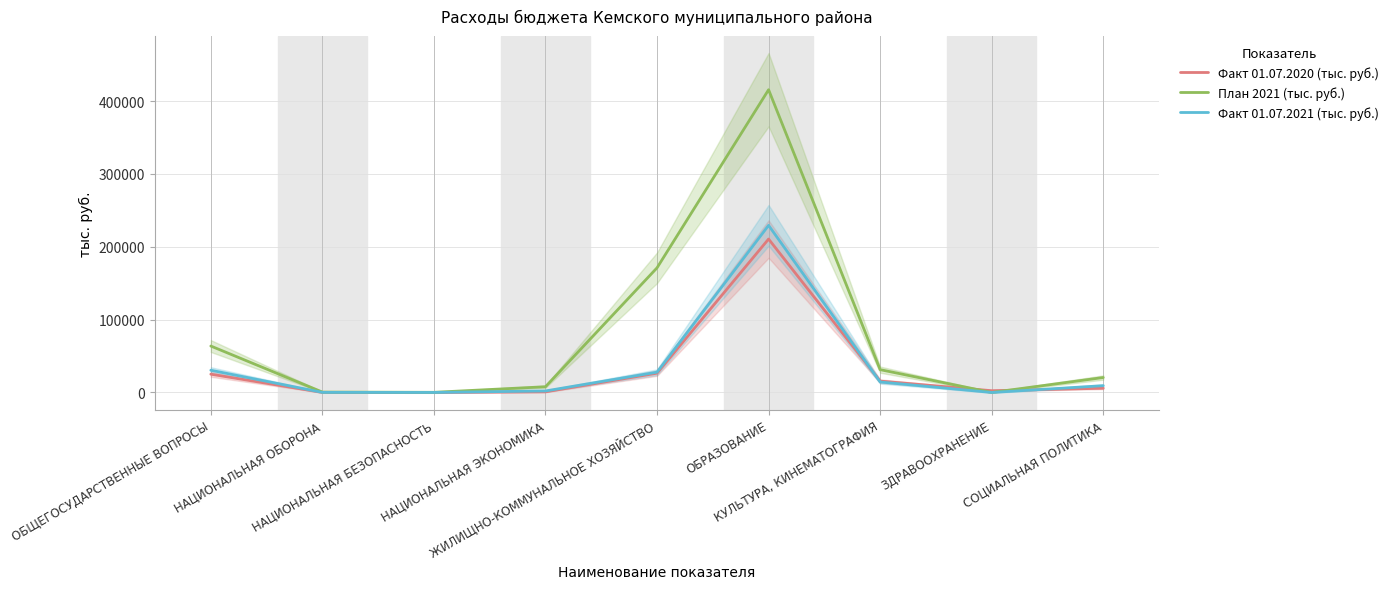

Reading left to right, transcribe all the data shown in this chart.

Факт 01.07.2020 (тыс. руб.): ОБЩЕГОСУДАРСТВЕННЫЕ ВОПРОСЫ=25094	НАЦИОНАЛЬНАЯ ОБОРОНА=111	НАЦИОНАЛЬНАЯ БЕЗОПАСНОСТЬ=0	НАЦИОНАЛЬНАЯ ЭКОНОМИКА=883	ЖИЛИЩНО-КОММУНАЛЬНОЕ ХОЗЯЙСТВО=26486	ОБРАЗОВАНИЕ=210666	КУЛЬТУРА, КИНЕМАТОГРАФИЯ=15609	ЗДРАВООХРАНЕНИЕ=2421	СОЦИАЛЬНАЯ ПОЛИТИКА=5818
План 2021 (тыс. руб.): ОБЩЕГОСУДАРСТВЕННЫЕ ВОПРОСЫ=63760	НАЦИОНАЛЬНАЯ ОБОРОНА=540	НАЦИОНАЛЬНАЯ БЕЗОПАСНОСТЬ=200	НАЦИОНАЛЬНАЯ ЭКОНОМИКА=7879	ЖИЛИЩНО-КОММУНАЛЬНОЕ ХОЗЯЙСТВО=171154	ОБРАЗОВАНИЕ=415705	КУЛЬТУРА, КИНЕМАТОГРАФИЯ=31332	ЗДРАВООХРАНЕНИЕ=0	СОЦИАЛЬНАЯ ПОЛИТИКА=20523
Факт 01.07.2021 (тыс. руб.): ОБЩЕГОСУДАРСТВЕННЫЕ ВОПРОСЫ=30524	НАЦИОНАЛЬНАЯ ОБОРОНА=107	НАЦИОНАЛЬНАЯ БЕЗОПАСНОСТЬ=35	НАЦИОНАЛЬНАЯ ЭКОНОМИКА=2067	ЖИЛИЩНО-КОММУНАЛЬНОЕ ХОЗЯЙСТВО=27870	ОБРАЗОВАНИЕ=229445	КУЛЬТУРА, КИНЕМАТОГРАФИЯ=14383	ЗДРАВООХРАНЕНИЕ=0	СОЦИАЛЬНАЯ ПОЛИТИКА=9343